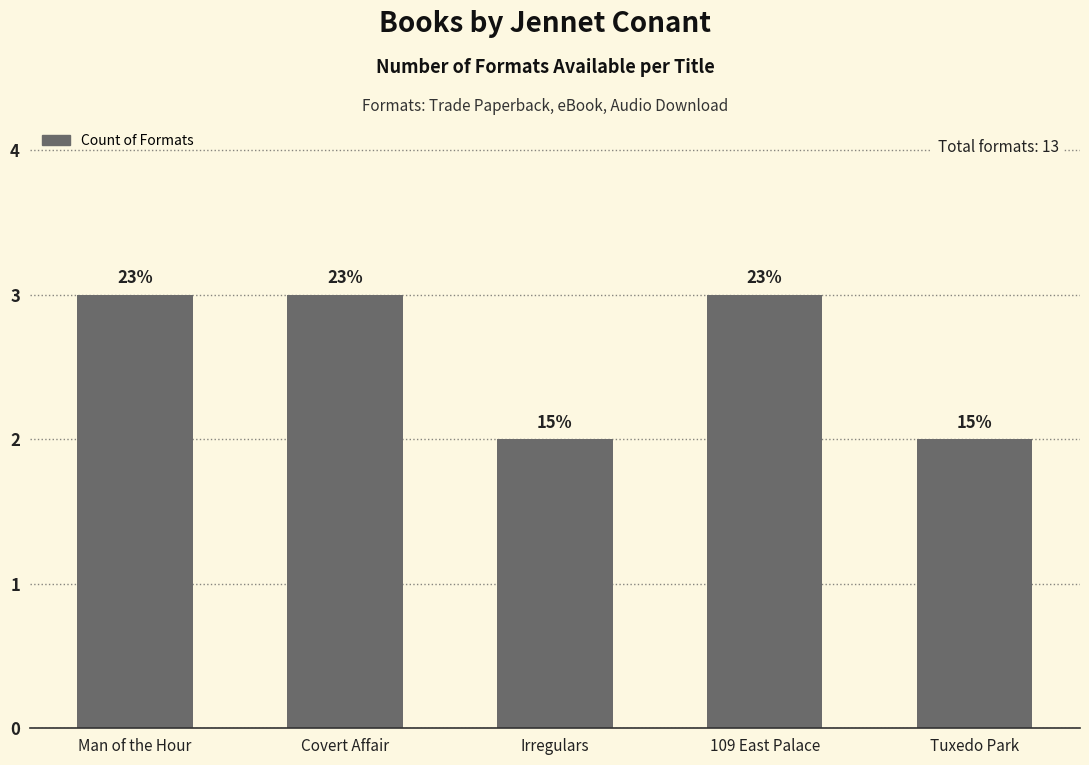

Rank the categories by value from highest to lowest.

Man of the Hour, Covert Affair, 109 East Palace, Irregulars, Tuxedo Park